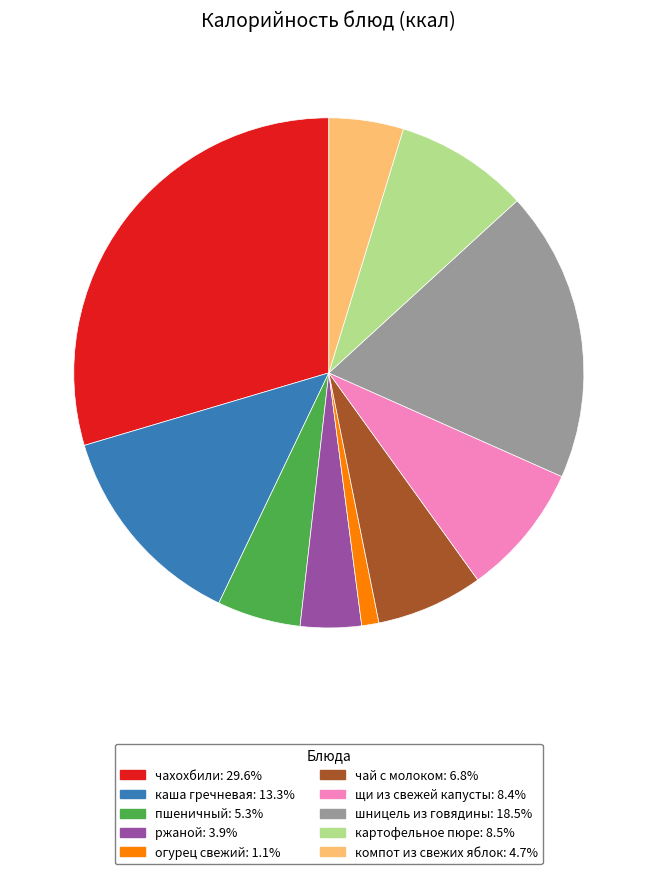

Is the sum of пшеничный: 5.3% and щи из свежей капусты: 8.4% greater than half?

No